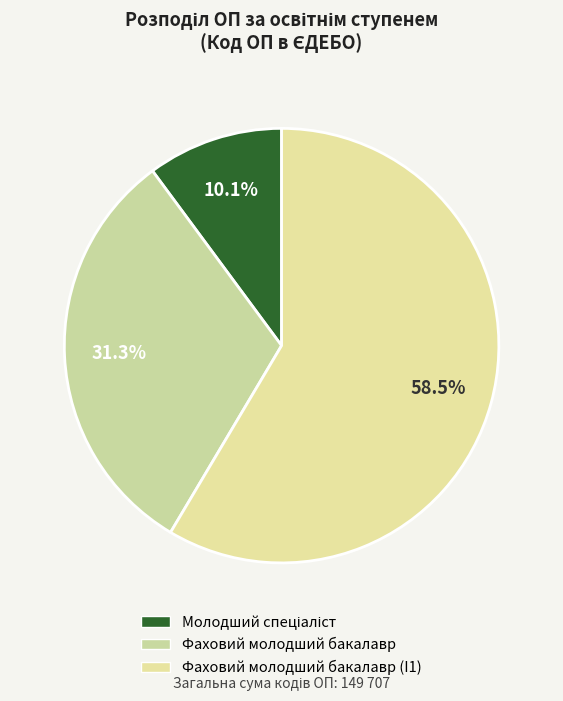

To the nearest percent, what percentage of the pie is Фаховий молодший бакалавр (I1)?

59%